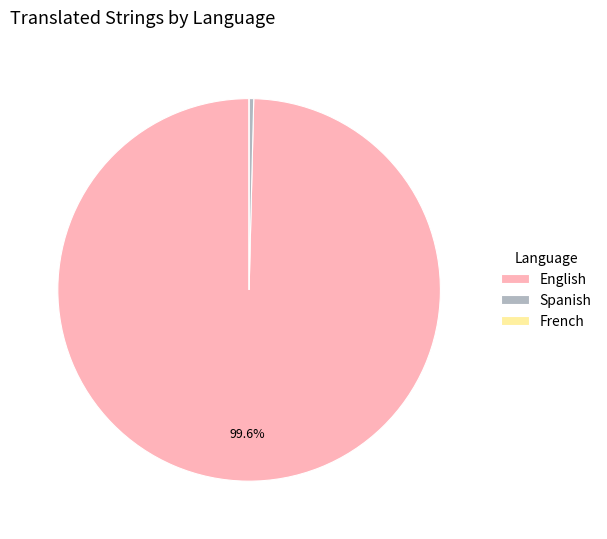

Which category has the biggest portion of the pie?

English